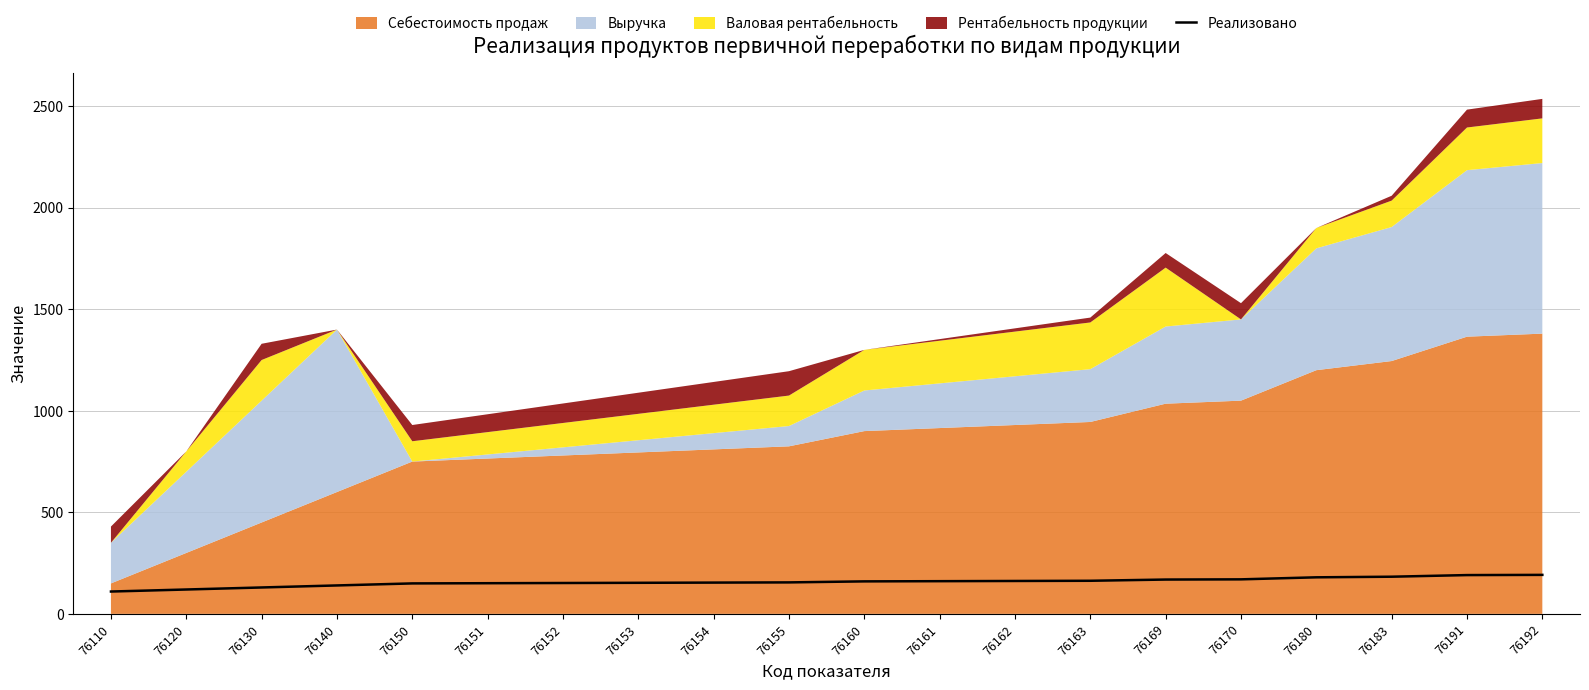

Which label corresponds to the smallest value in the chart?

76110